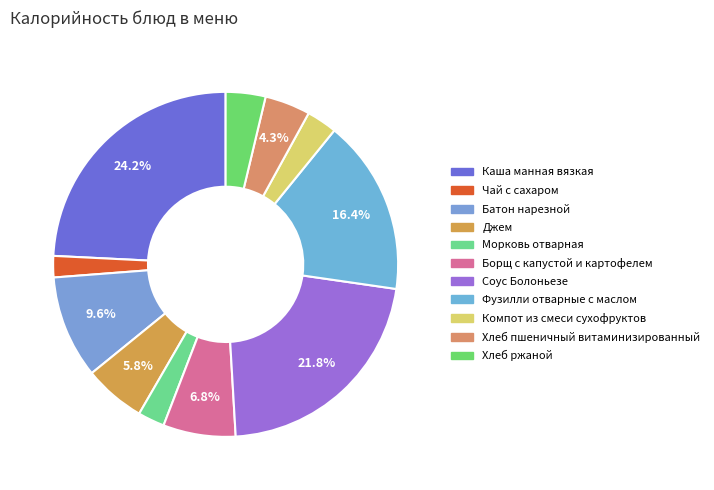

To the nearest percent, what is the average slice percentage?

9%